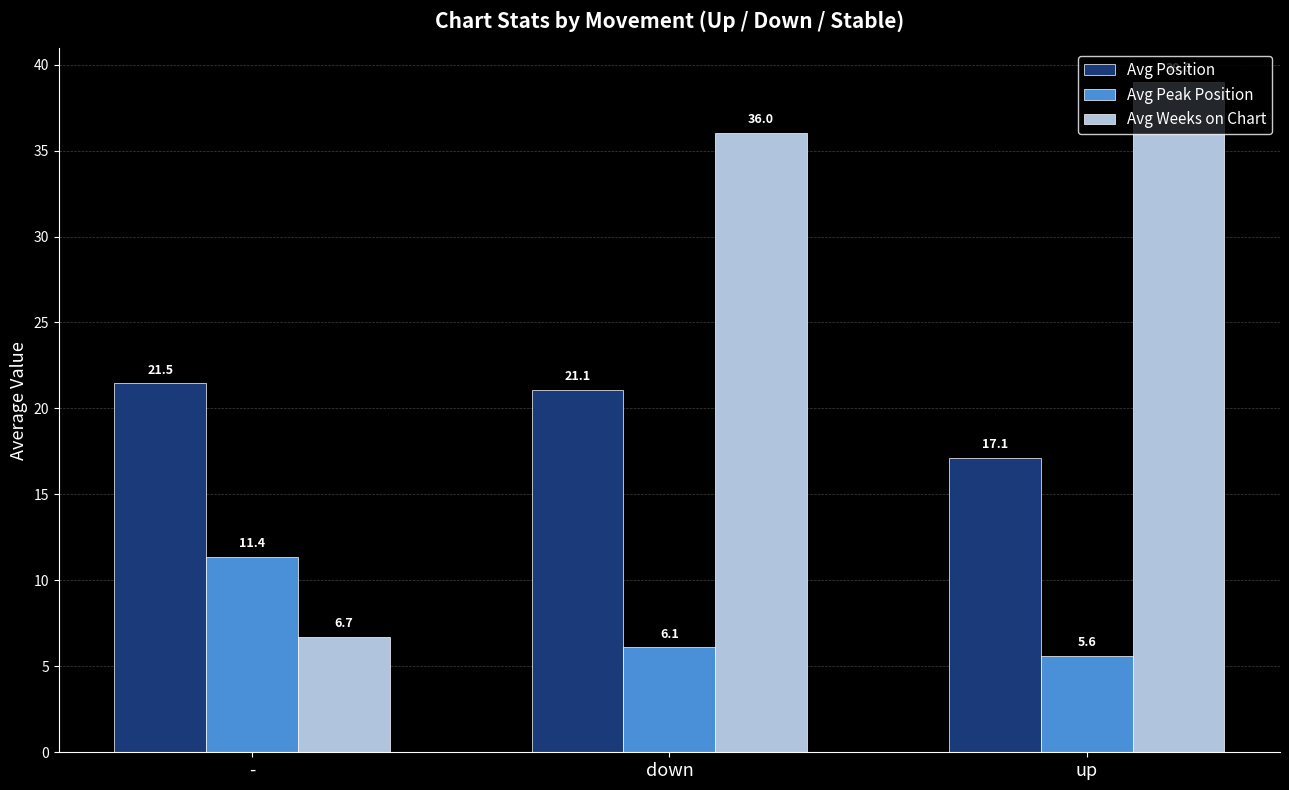

How many groups of bars are there?

3